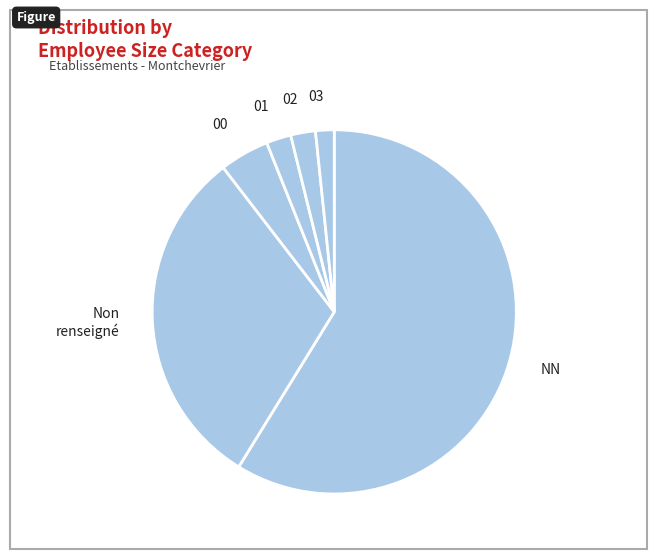

Is it true that 00 is 17% of the pie?

False